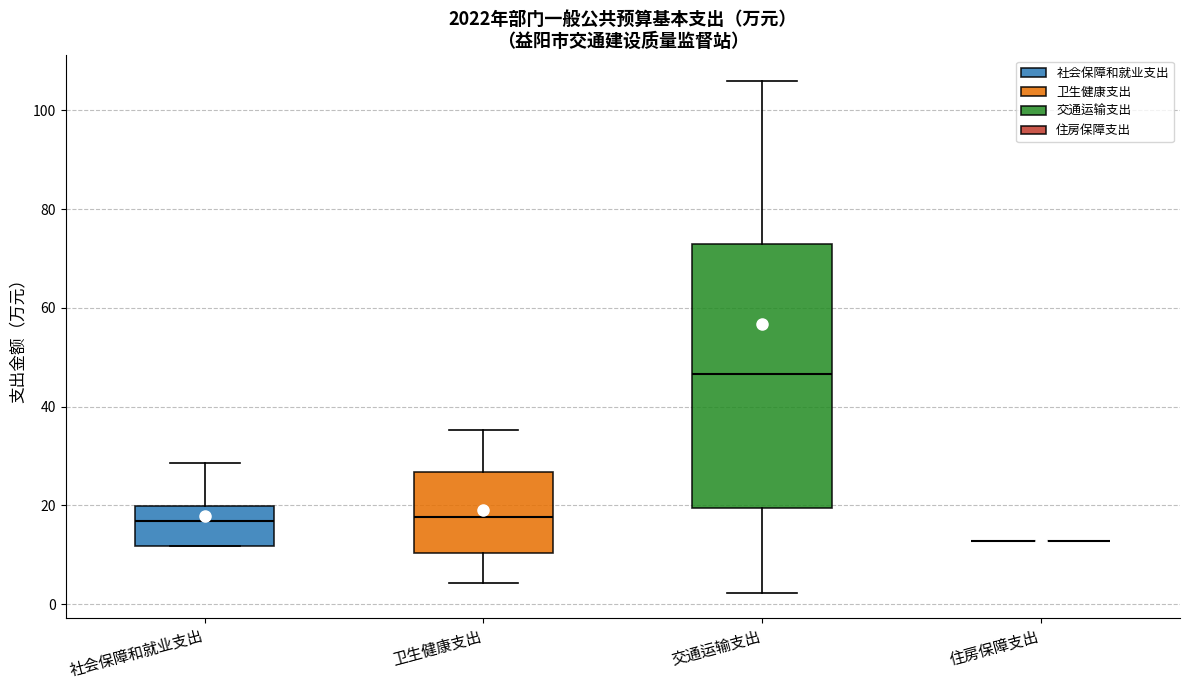

Reading left to right, transcribe this box plot: for each box, give where its median line is, the range the box spans, and where its two whiskers end, as read against the y-axis. The values are not printed on the chart, so give them approximately, as read against the axis.

社会保障和就业支出: median 16, box 12 to 20, whiskers 12 to 28
卫生健康支出: median 18, box 10 to 26, whiskers 4 to 36
交通运输支出: median 46, box 20 to 74, whiskers 2 to 106
住房保障支出: box collapsed to a line at 12, whiskers 12 to 12